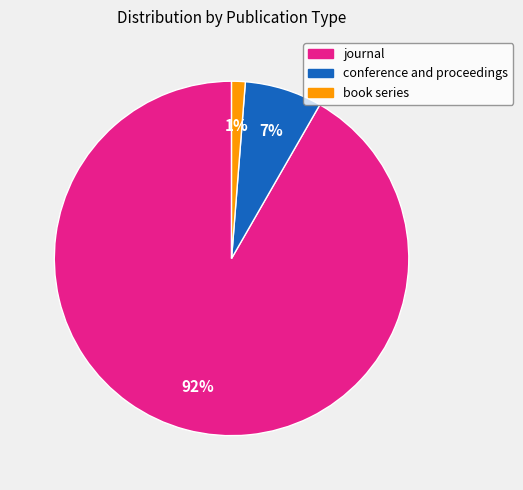

What is the majority slice?

journal